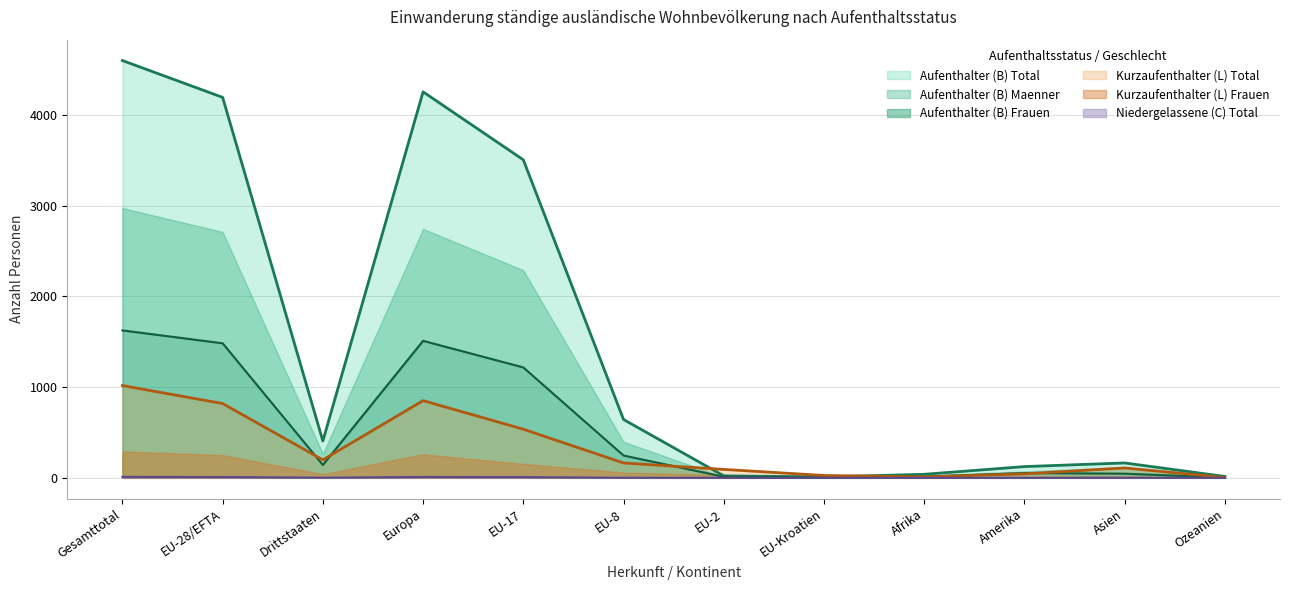

Which series has the largest total across all categories?

Aufenthalter (B) Total